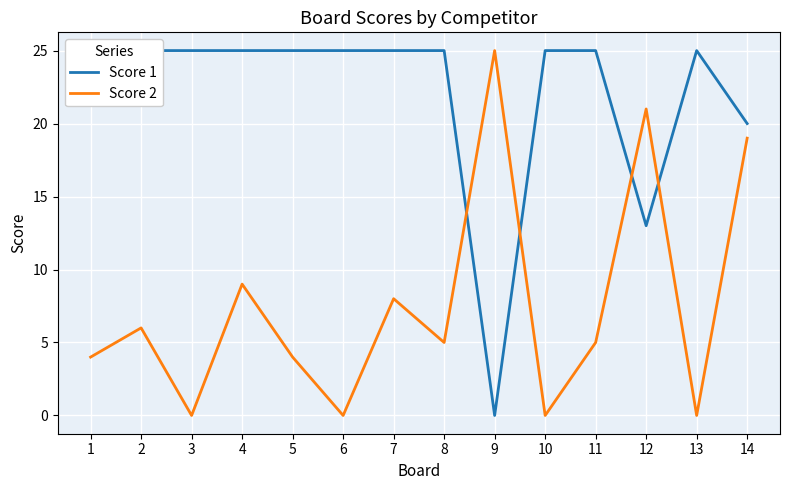

At which category is the sum across all series the highest?

14